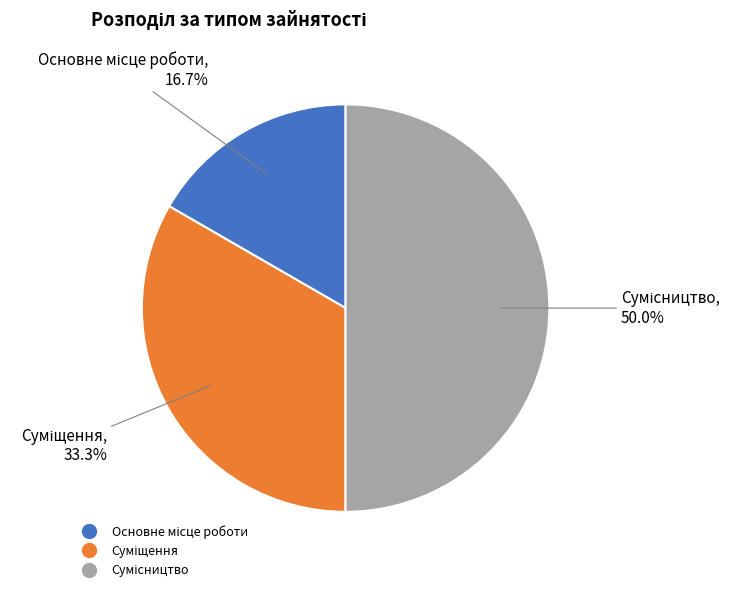

How many segments does this pie chart have?

3